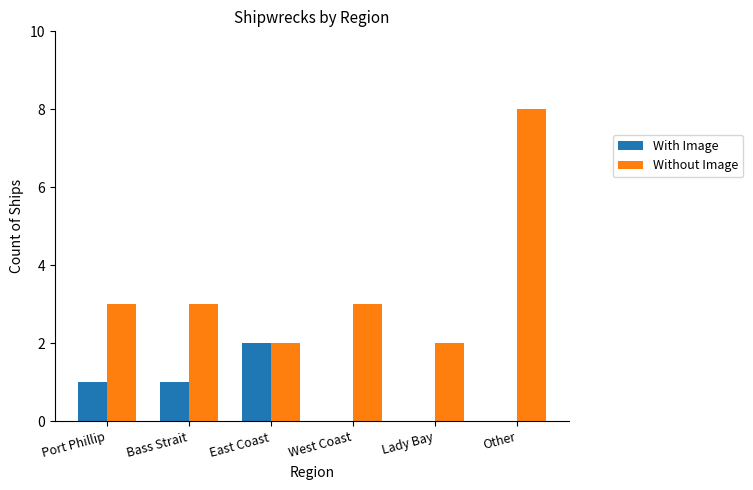

Count the number of data series in this chart.

2